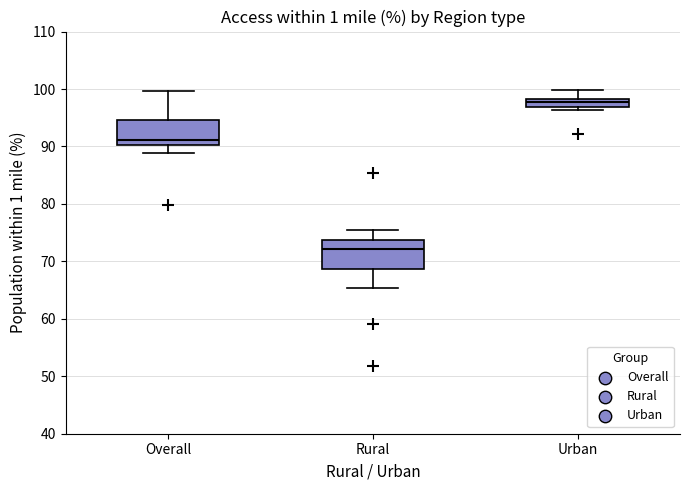

Which box's median line is the highest?

Urban